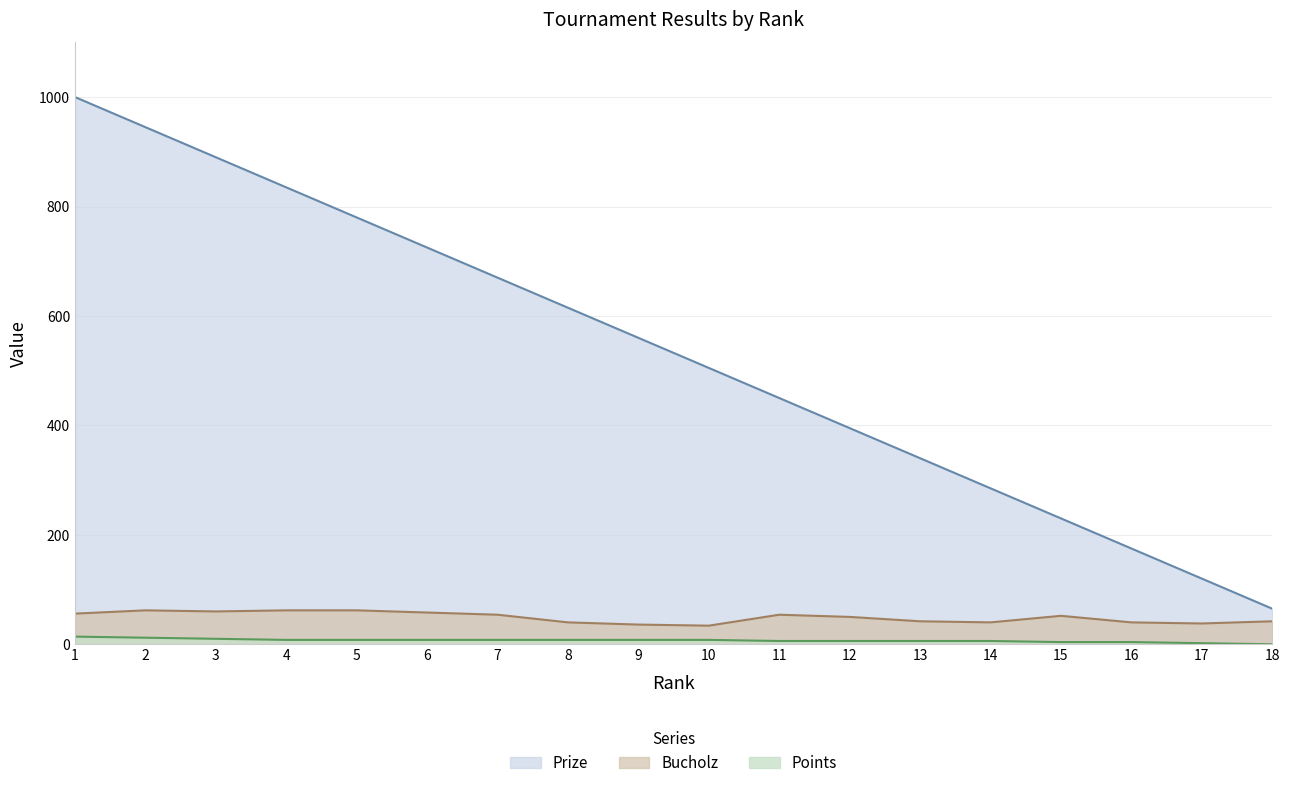

Reading left to right, extract all data points from this chart.

Prize: 1000	945	890	835	780	725	670	615	560	505	450	395	340	285	230	175	120	65
Bucholz: 56	62	60	62	62	58	54	40	36	34	54	50	42	40	52	40	38	42
Points: 14	12	10	8	8	8	8	8	8	8	6	6	6	6	4	4	2	0